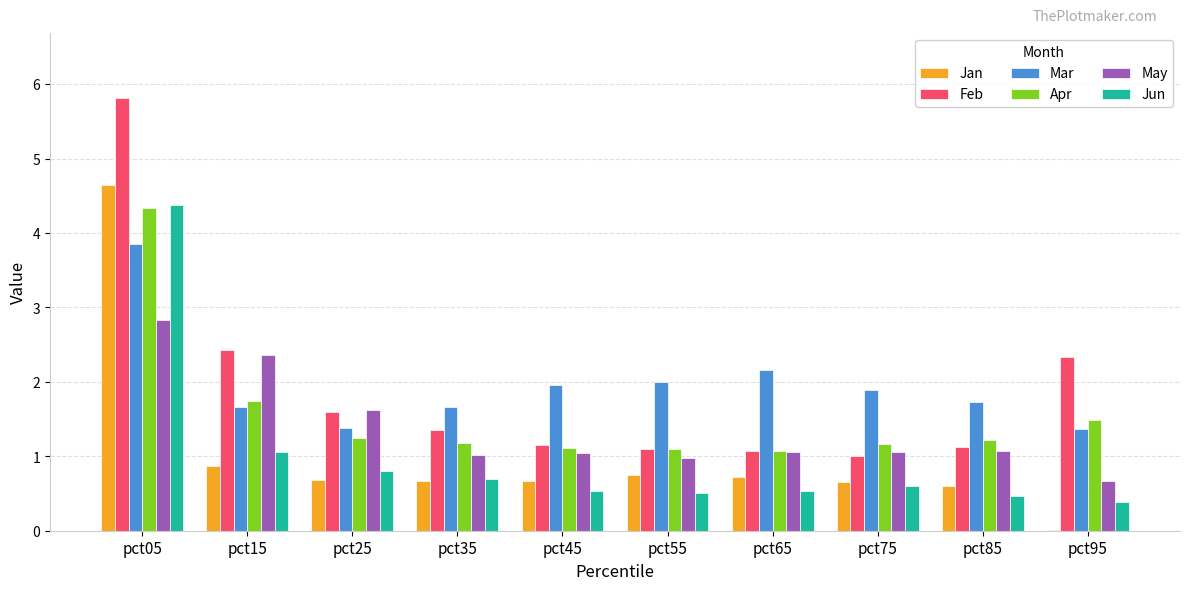

What is the sum of the Jun values at pct15 and pct75?

1.7